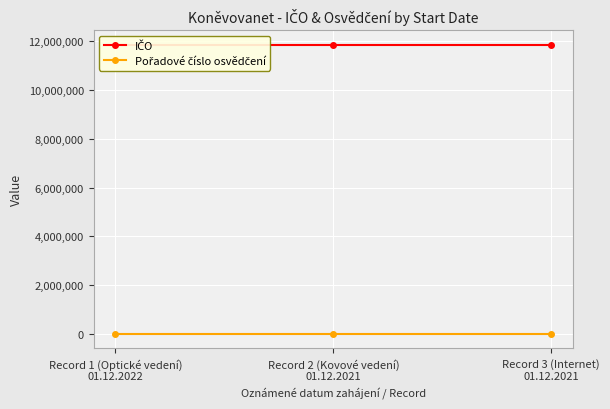

Is it true that IČO equals 11854162 at Record 2 (Kovové vedení)
01.12.2021?

True